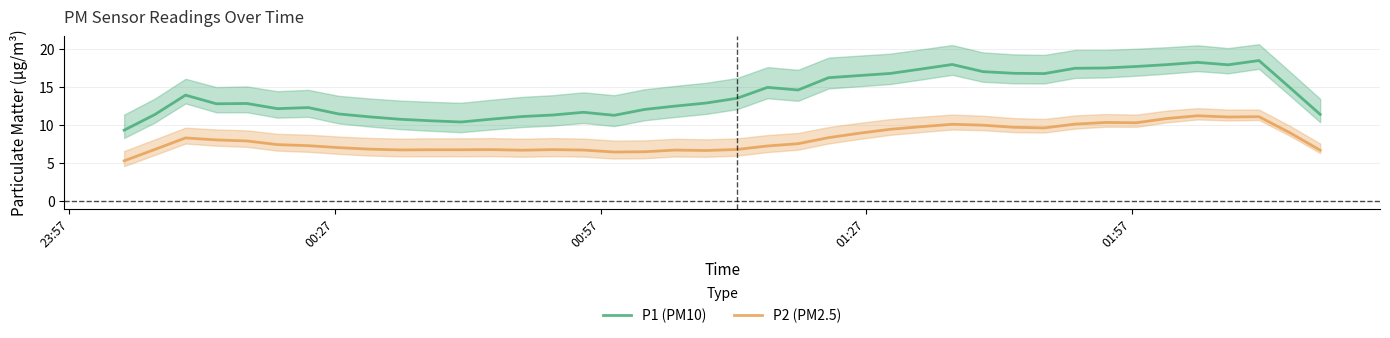

True or false: P2 (PM2.5) and P1 (PM10) intersect in this chart.

False